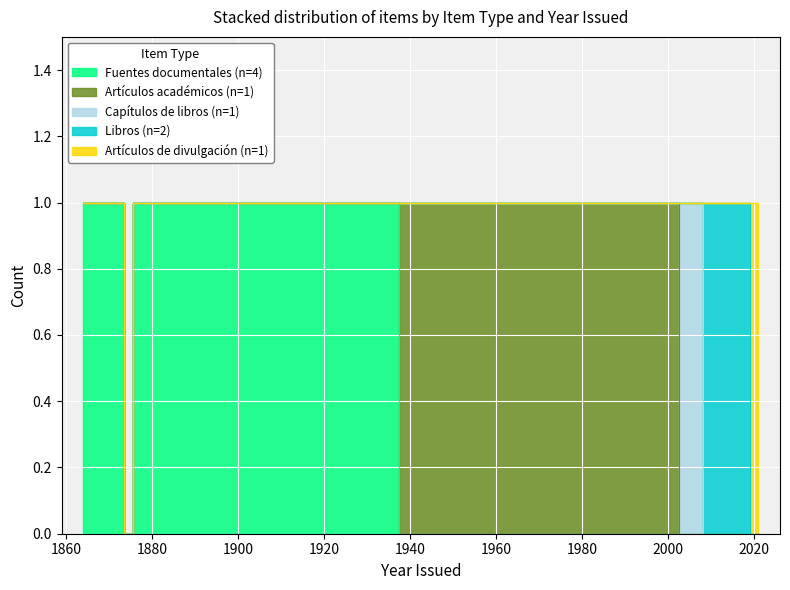

Does the chart display data point markers on the line(s)?

No